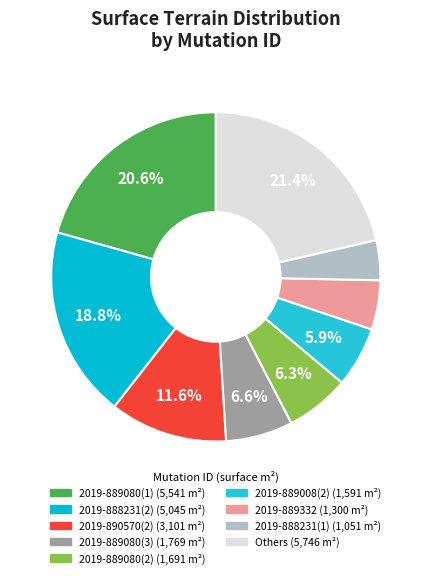

How many segments does this pie chart have?

9